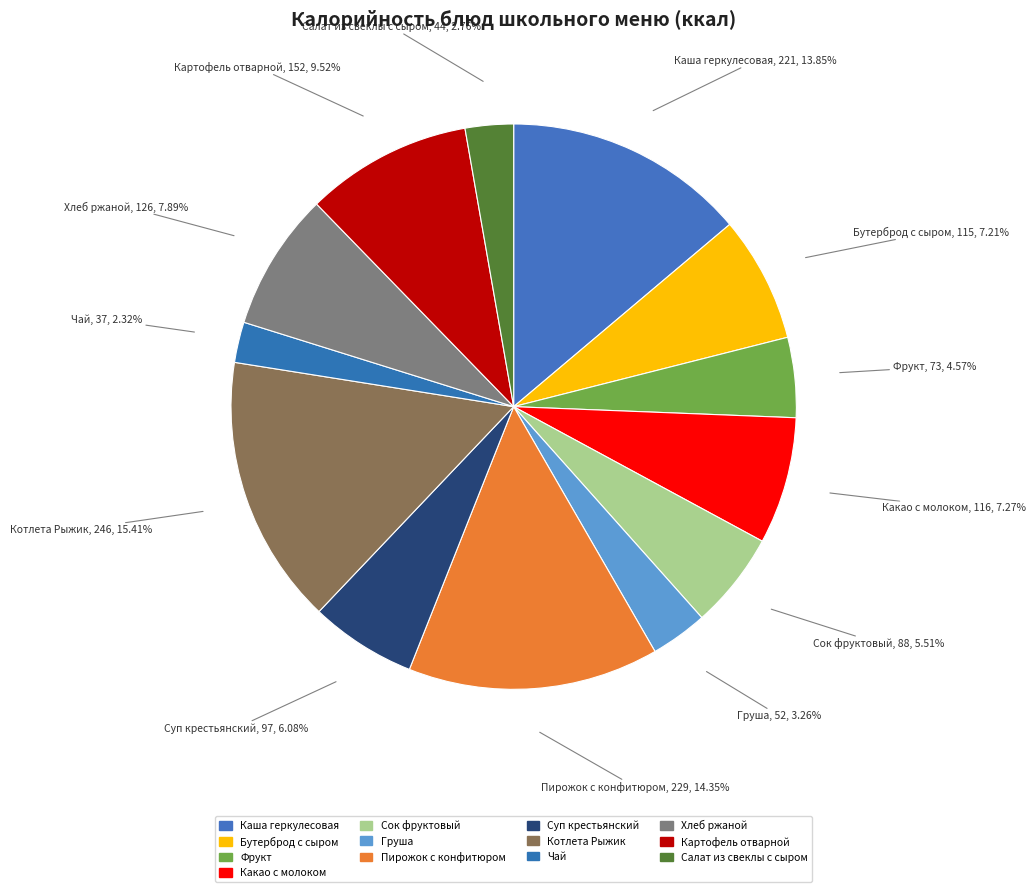

What is the change in value from Фрукт to Чай?

-36